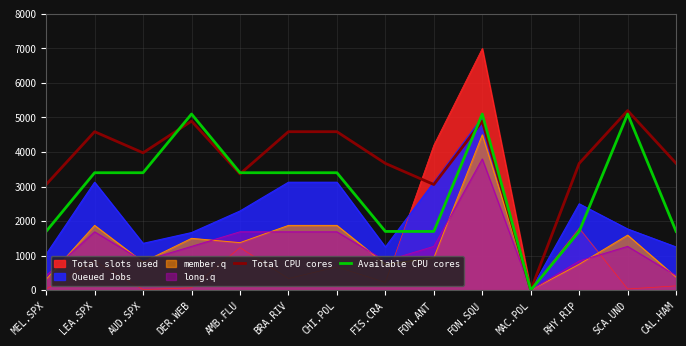

What is the approximate value of Available CPU cores at MEL.SPX?

1700.0